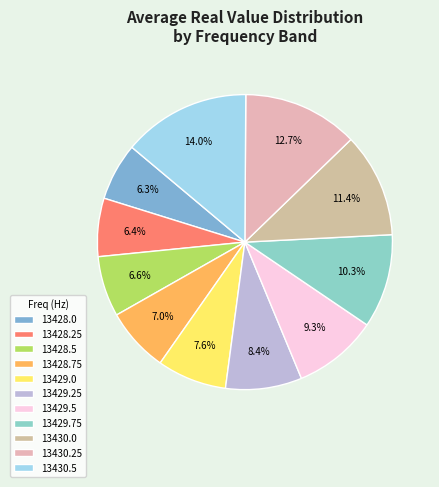

To the nearest percent, what portion does 13428.25 represent?

6%